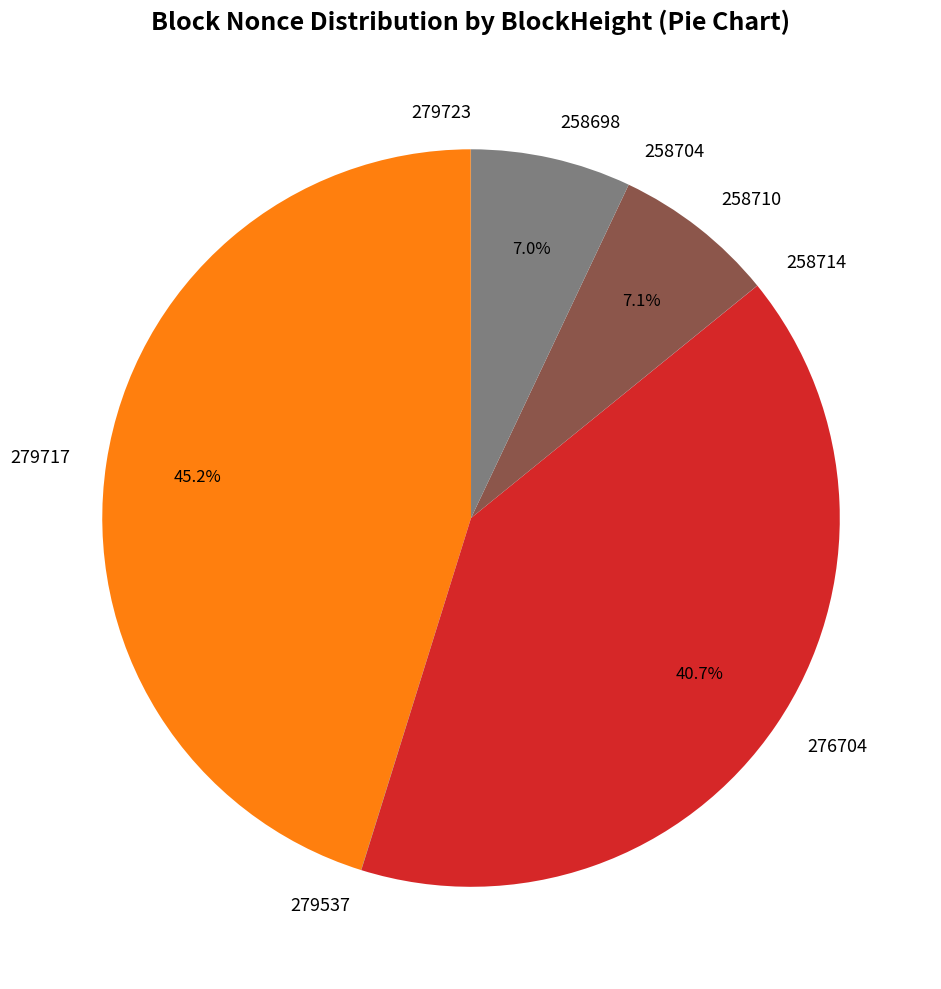

Between 279717 and 276704, which is larger?

279717